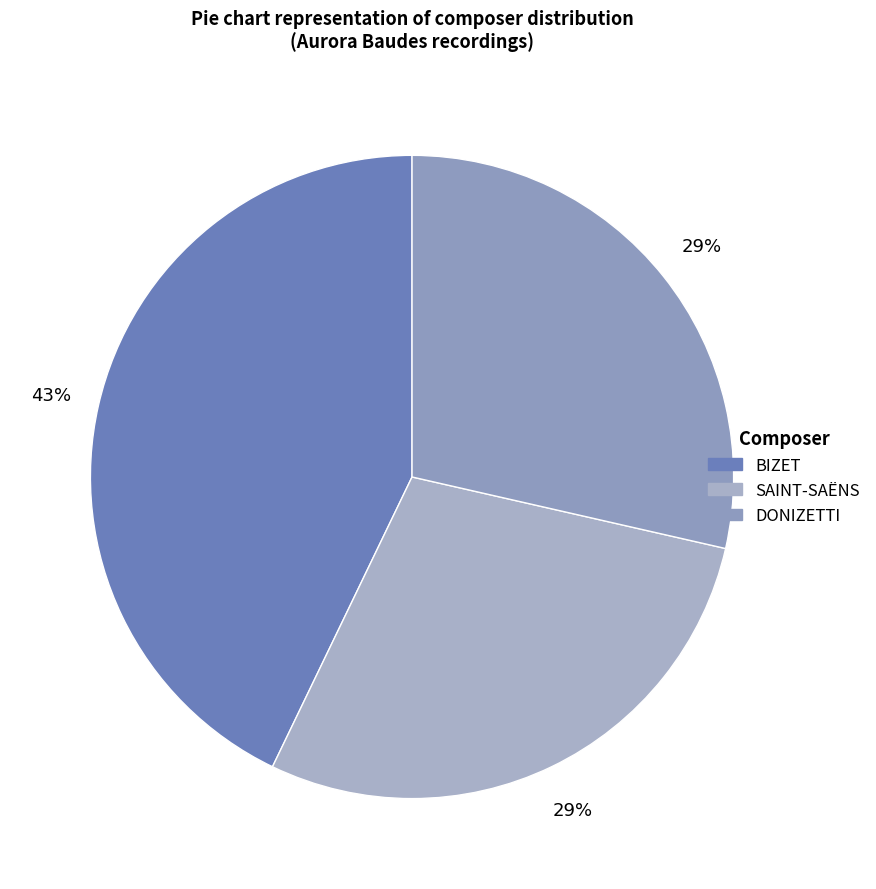

What percentage do BIZET and DONIZETTI together represent?

71.4%